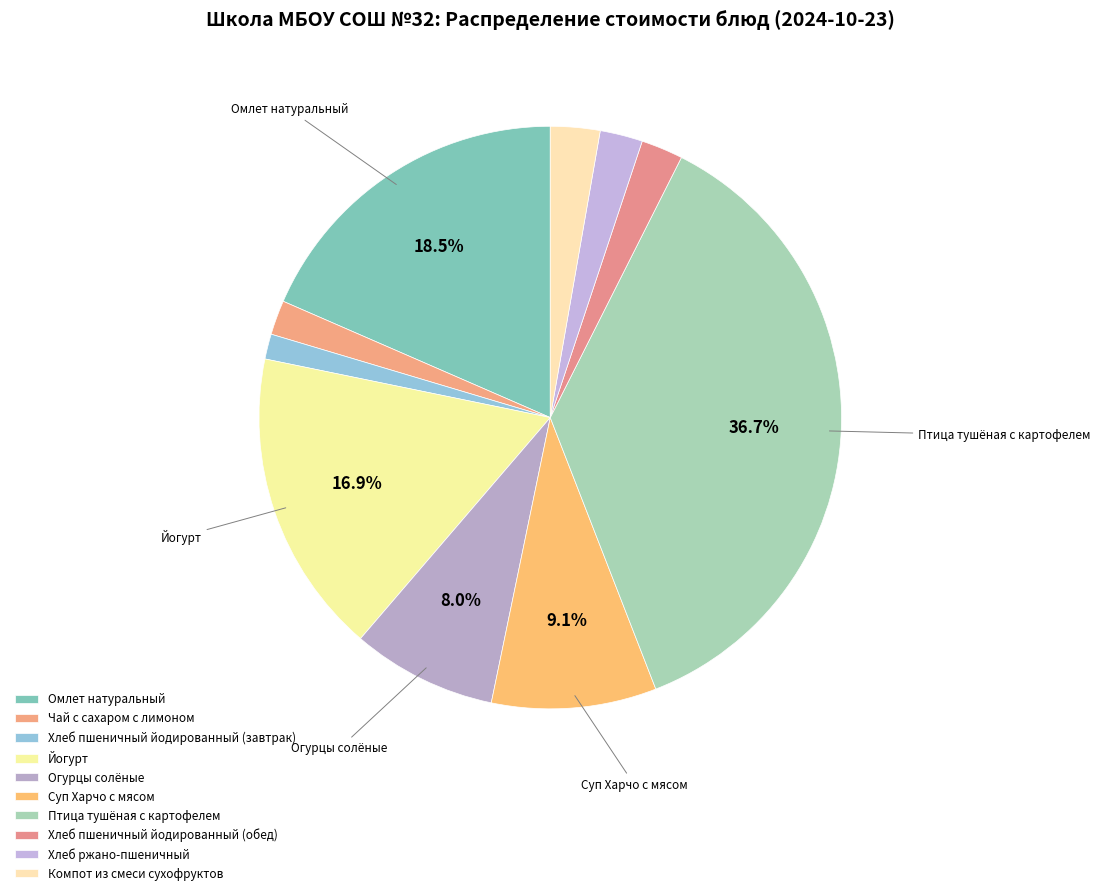

Does any single category account for the majority?

No